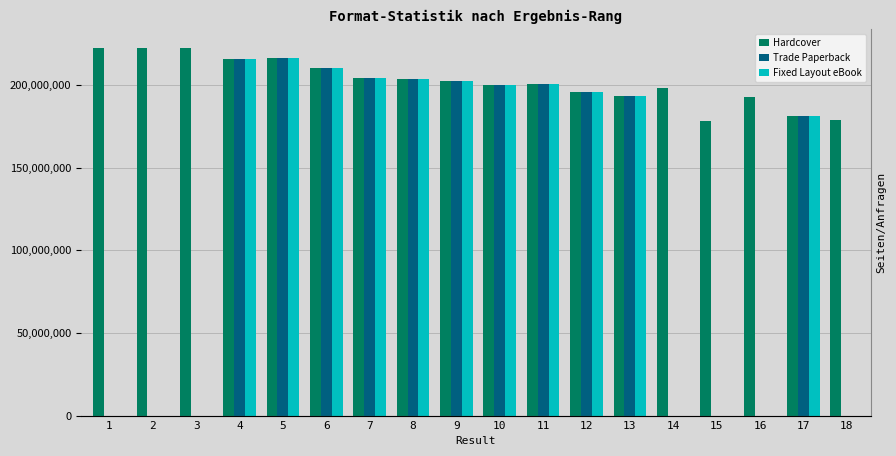

True or false: Fixed Layout eBook has a value of 203357489 at 8.

True